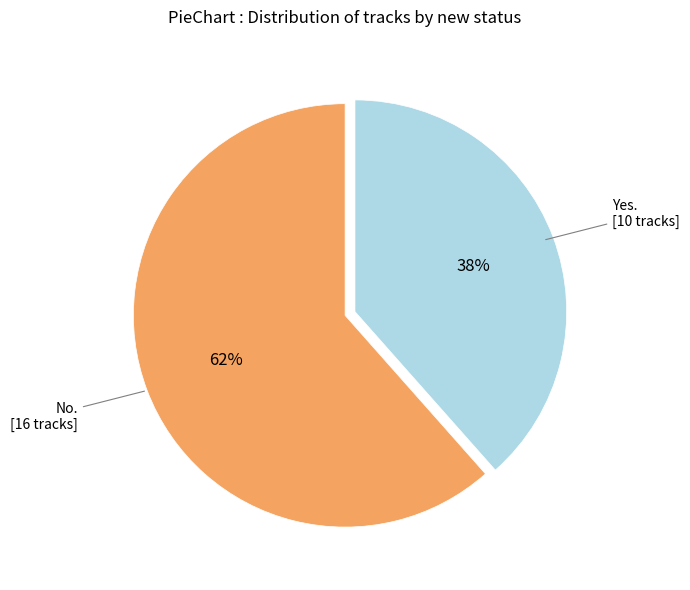

Count the number of slices in the pie.

2